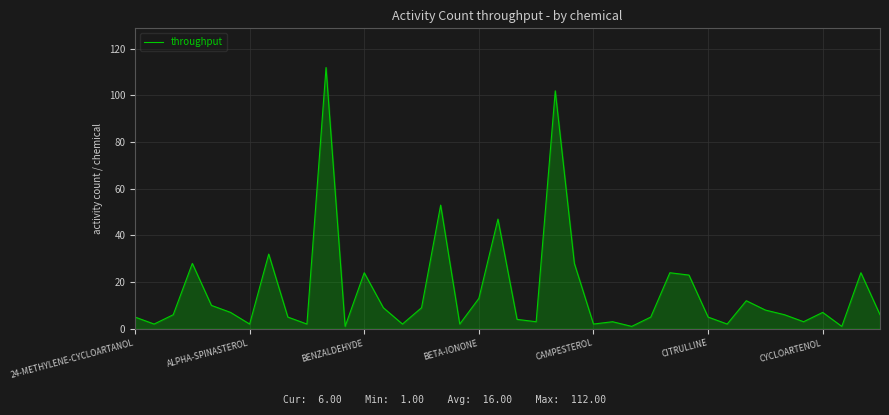

What is the difference between the maximum and minimum values?

111